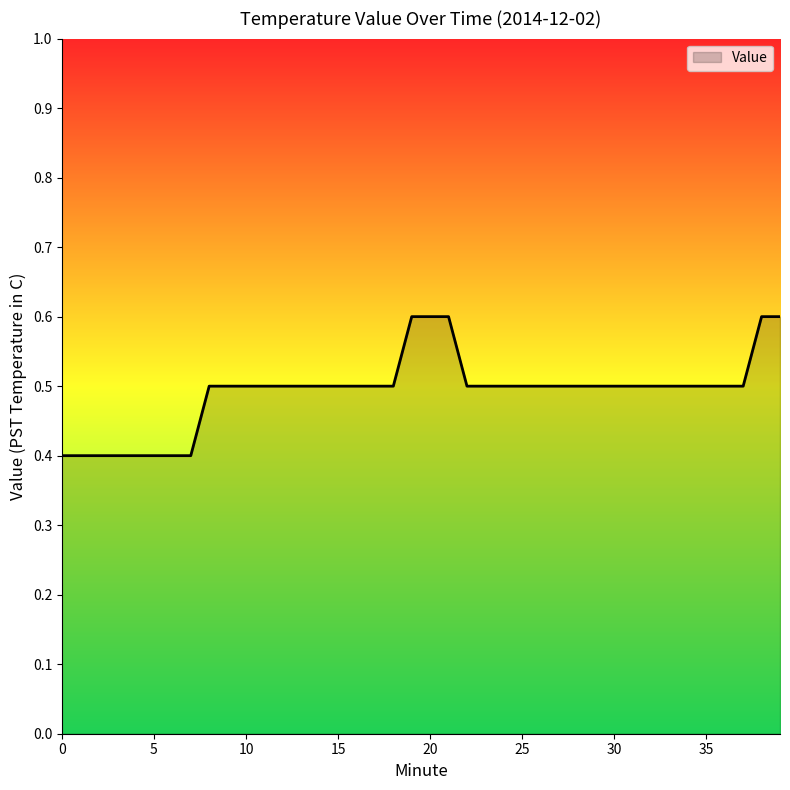

Reading right to left, transcribe all the data shown in this chart.

0.6	0.6	0.5	0.5	0.5	0.5	0.5	0.5	0.5	0.5	0.5	0.5	0.5	0.5	0.5	0.5	0.5	0.5	0.6	0.6	0.6	0.5	0.5	0.5	0.5	0.5	0.5	0.5	0.5	0.5	0.5	0.5	0.4	0.4	0.4	0.4	0.4	0.4	0.4	0.4